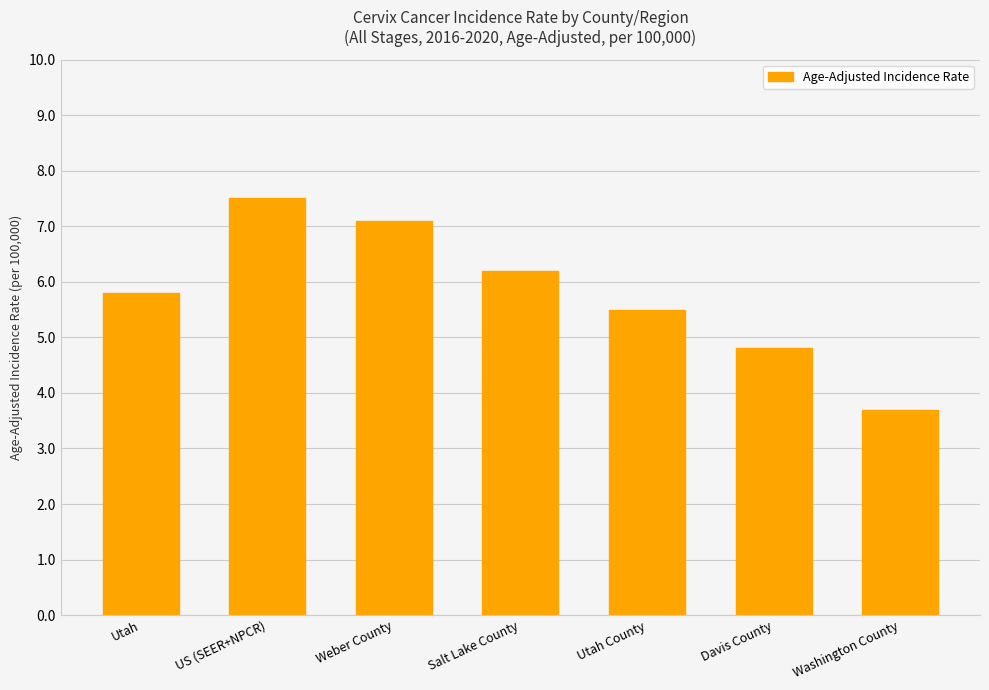

What is the average value?

5.8